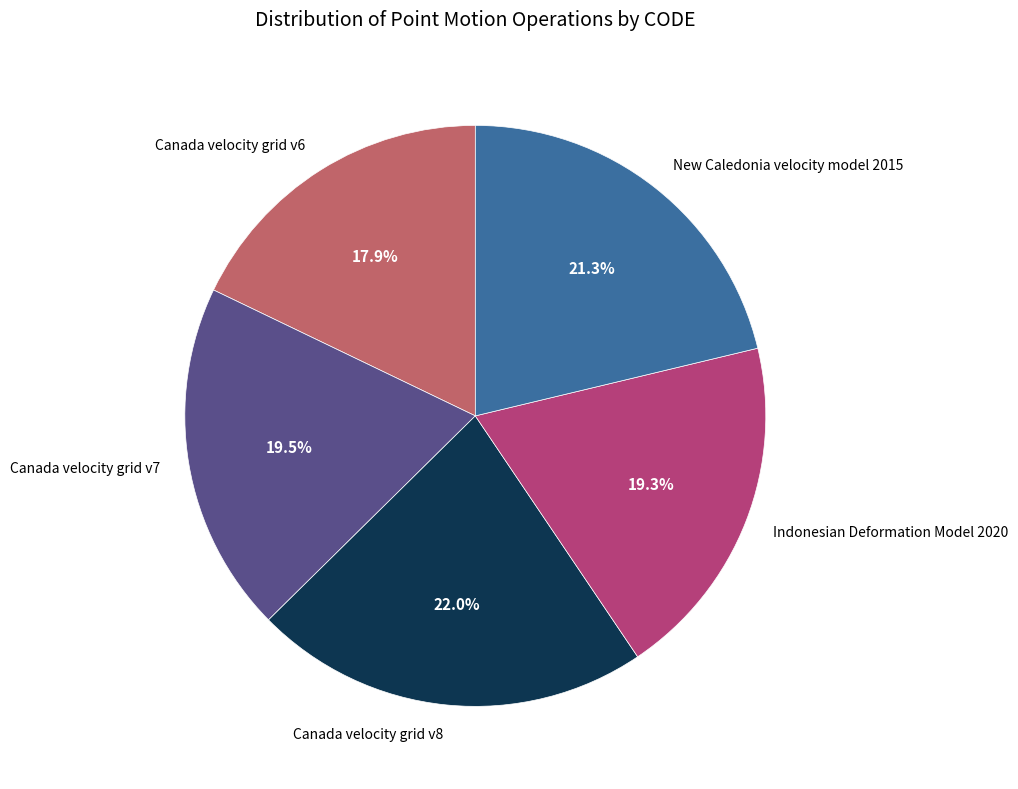

Between Indonesian Deformation Model 2020 and New Caledonia velocity model 2015, which is larger?

New Caledonia velocity model 2015